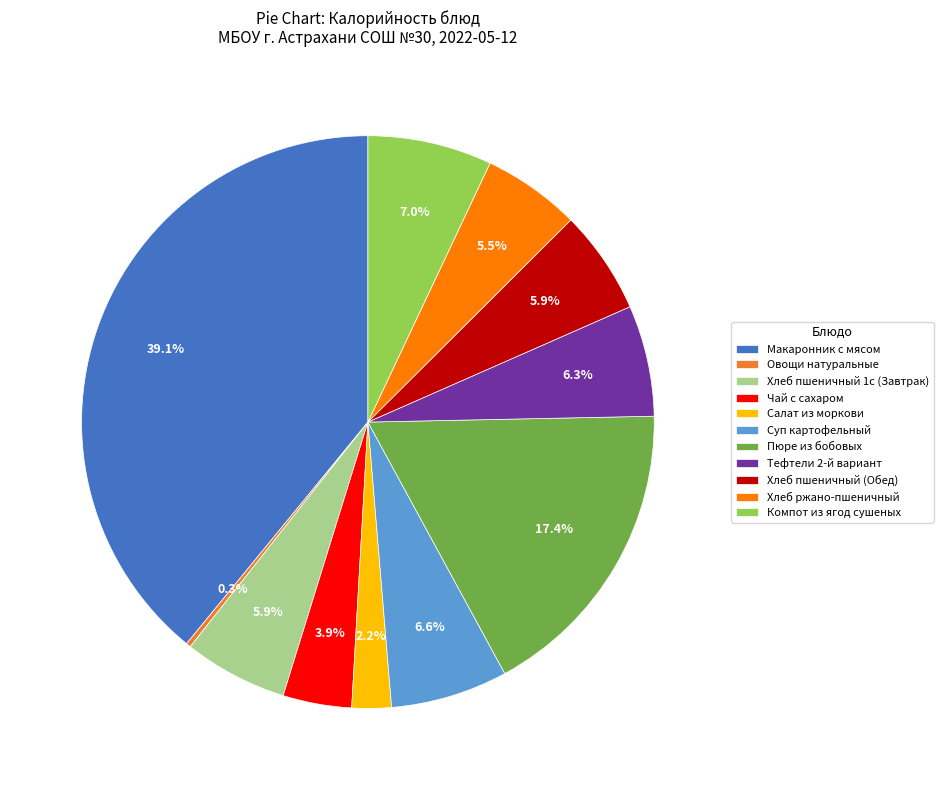

Does Тефтели 2-й вариант represent more than half of the total?

No